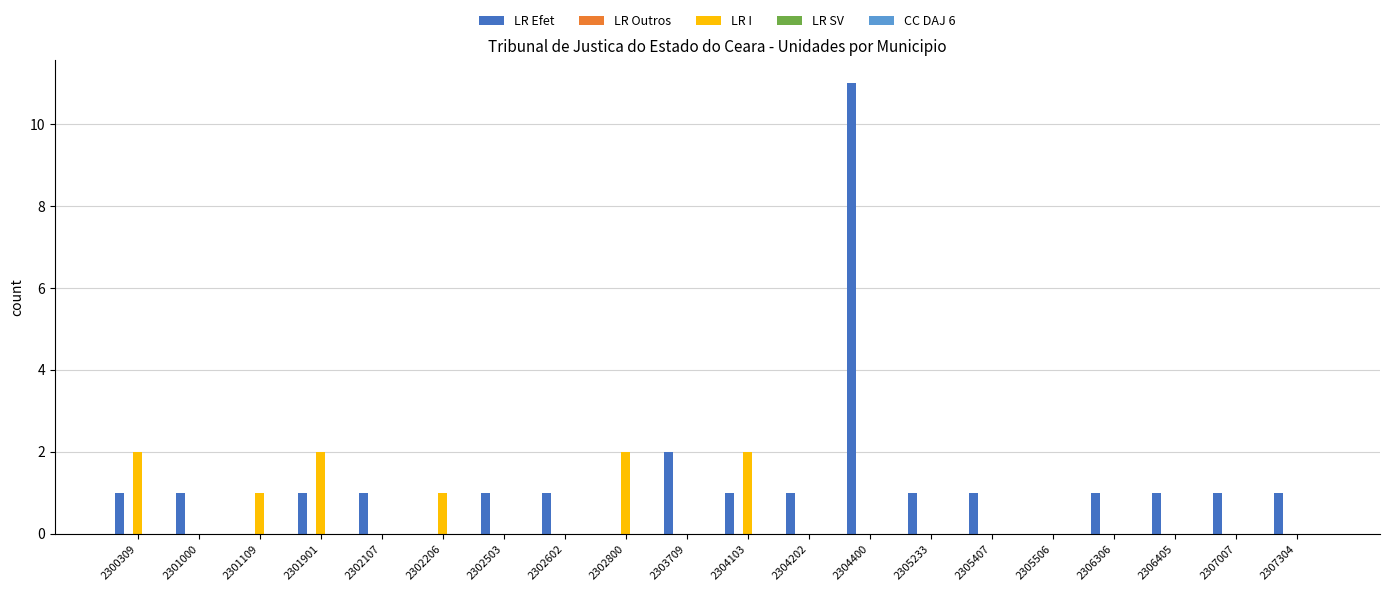

Which series has the largest total across all categories?

LR Efet